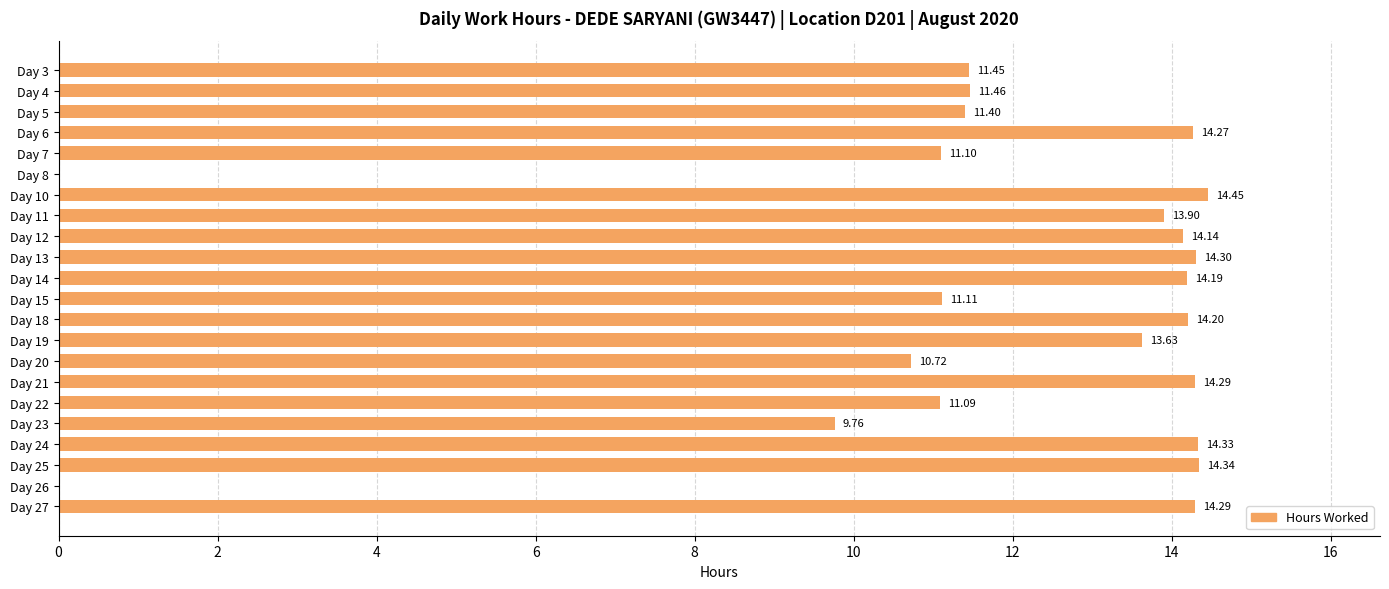

What is the sum of all values?

258.4